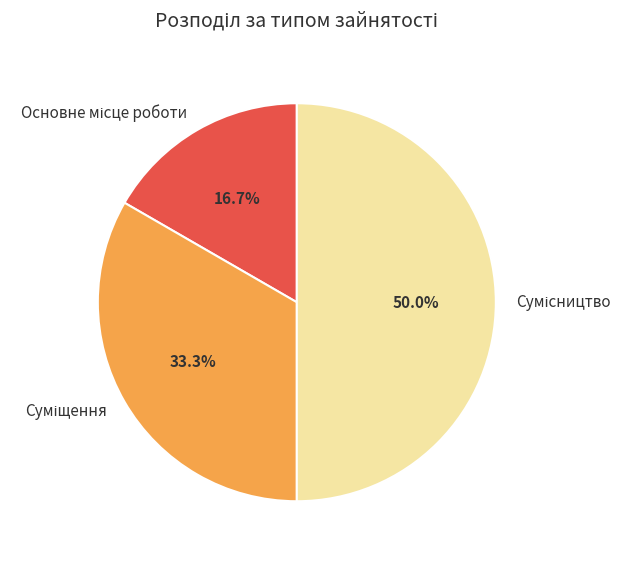

How much of the chart is everything except Сумісництво?

50.0%